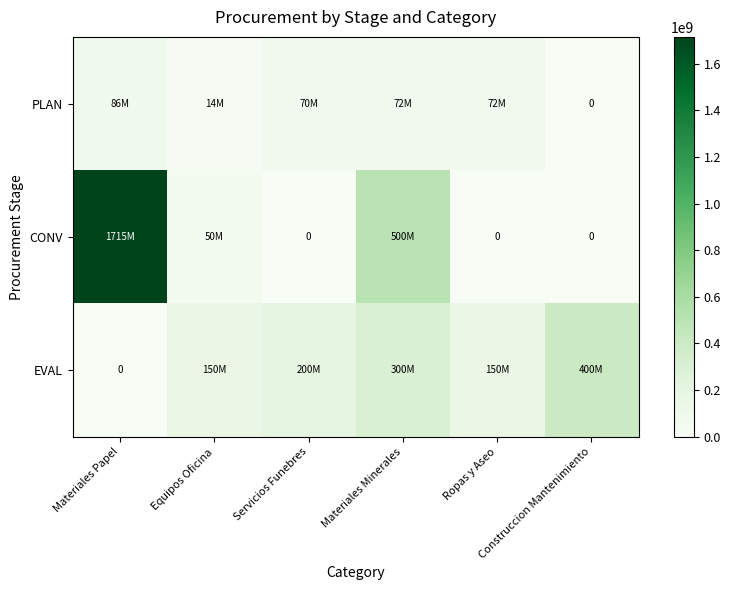

What is the difference between the second highest and second lowest values in the PLAN series?

58000000